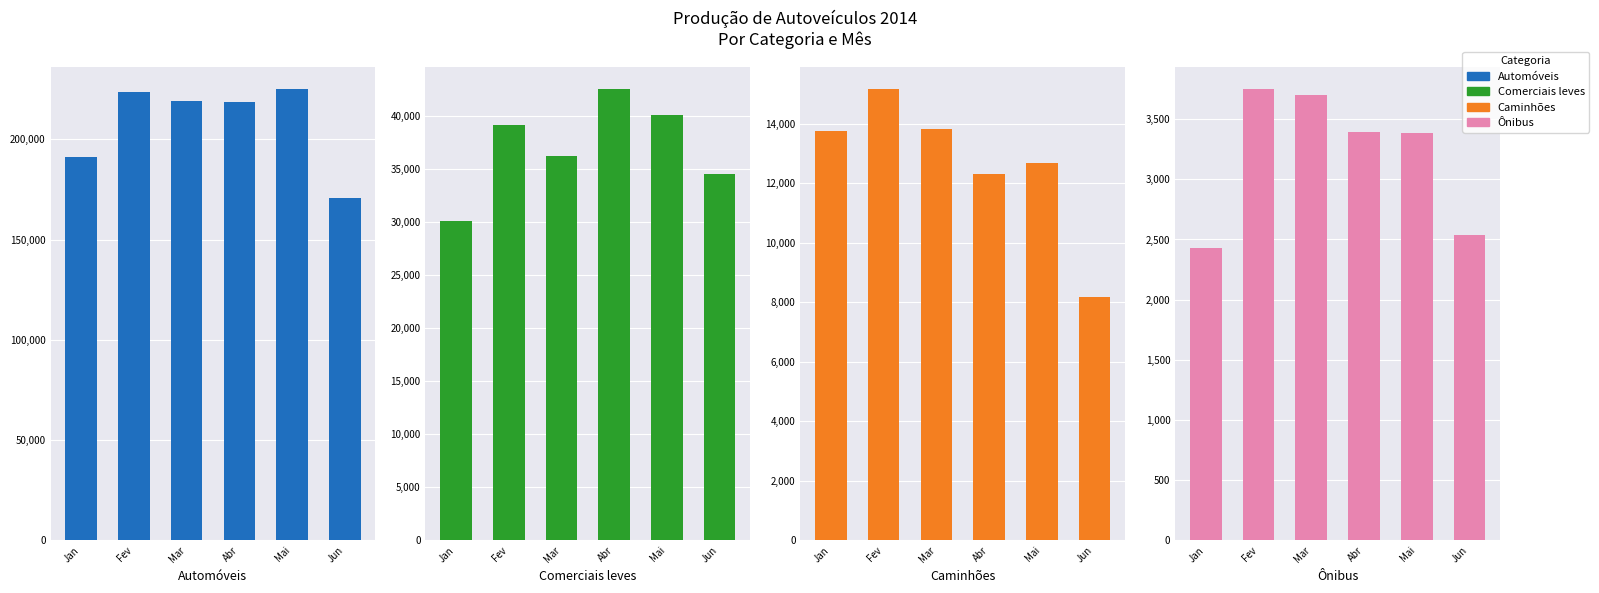

What is the label of the 3rd bar from the right?

Abr